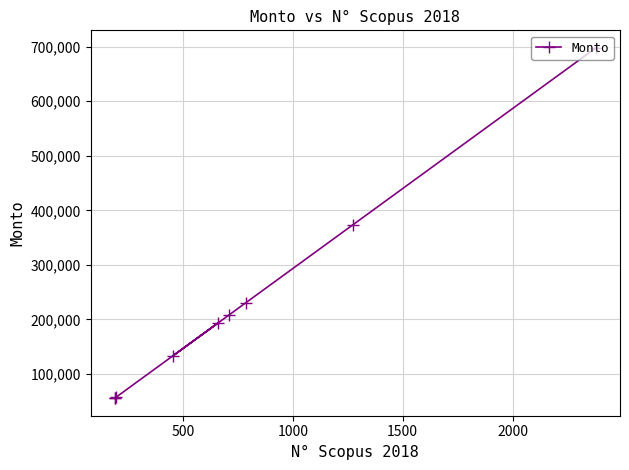

What is the value of the 8th point from the left?

373084.8